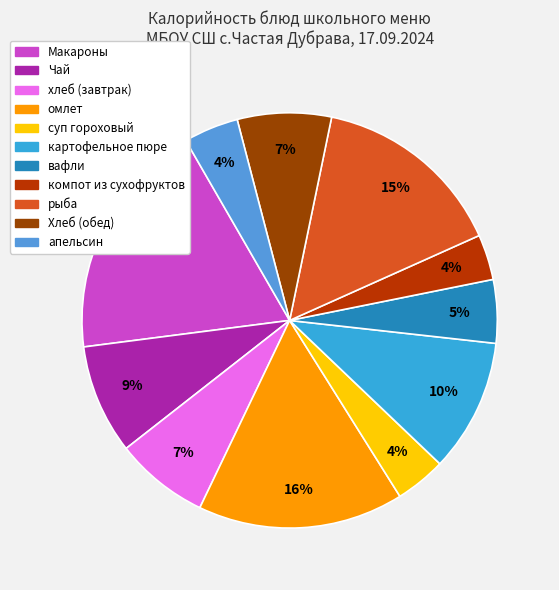

Approximately how many times larger is the value at суп гороховый compared to Макароны?

0.2